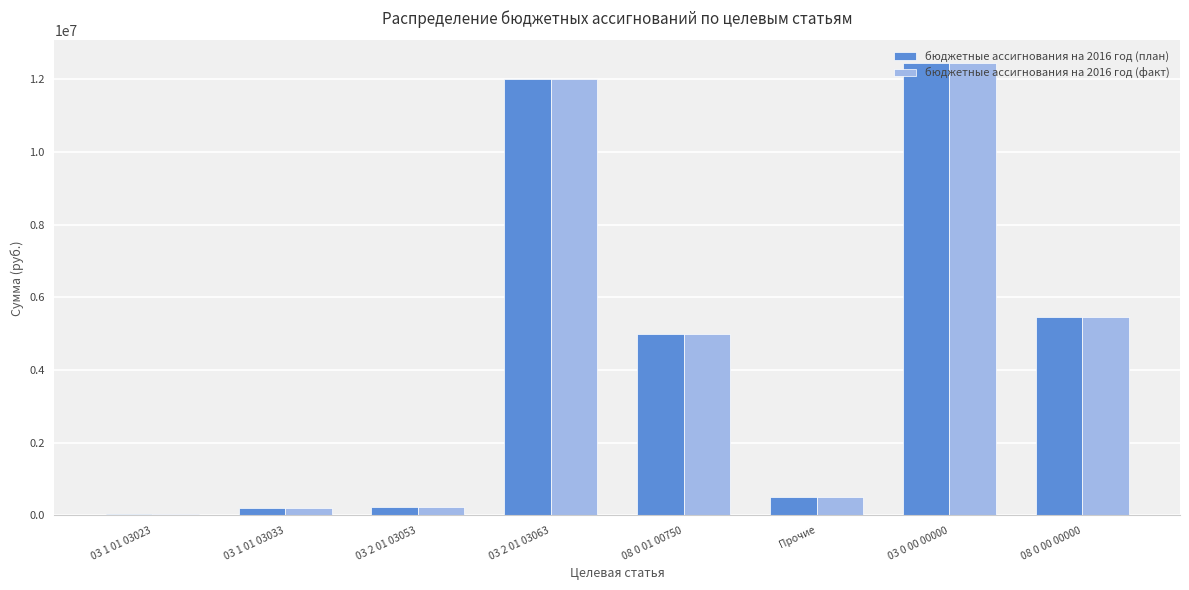

The value of бюджетные ассигнования на 2016 год (факт) at 08 0 00 00000 is 1528870. True or false?

False